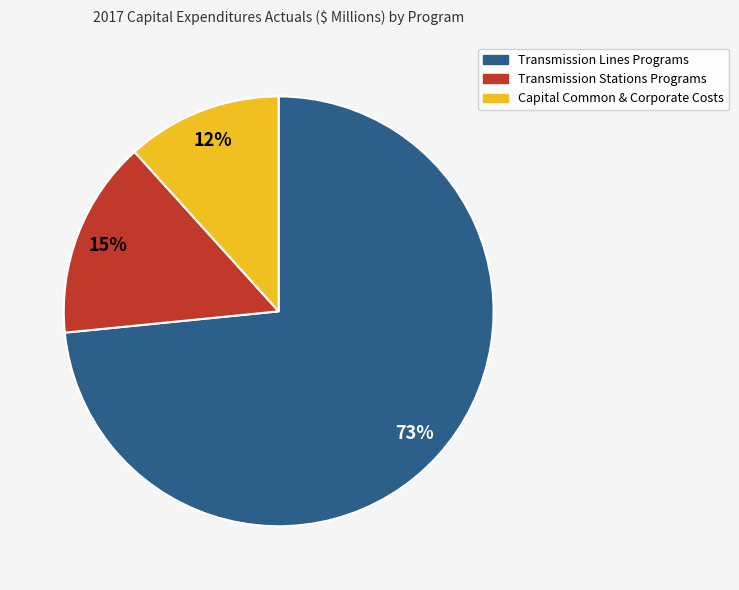

Count the number of slices in the pie.

3